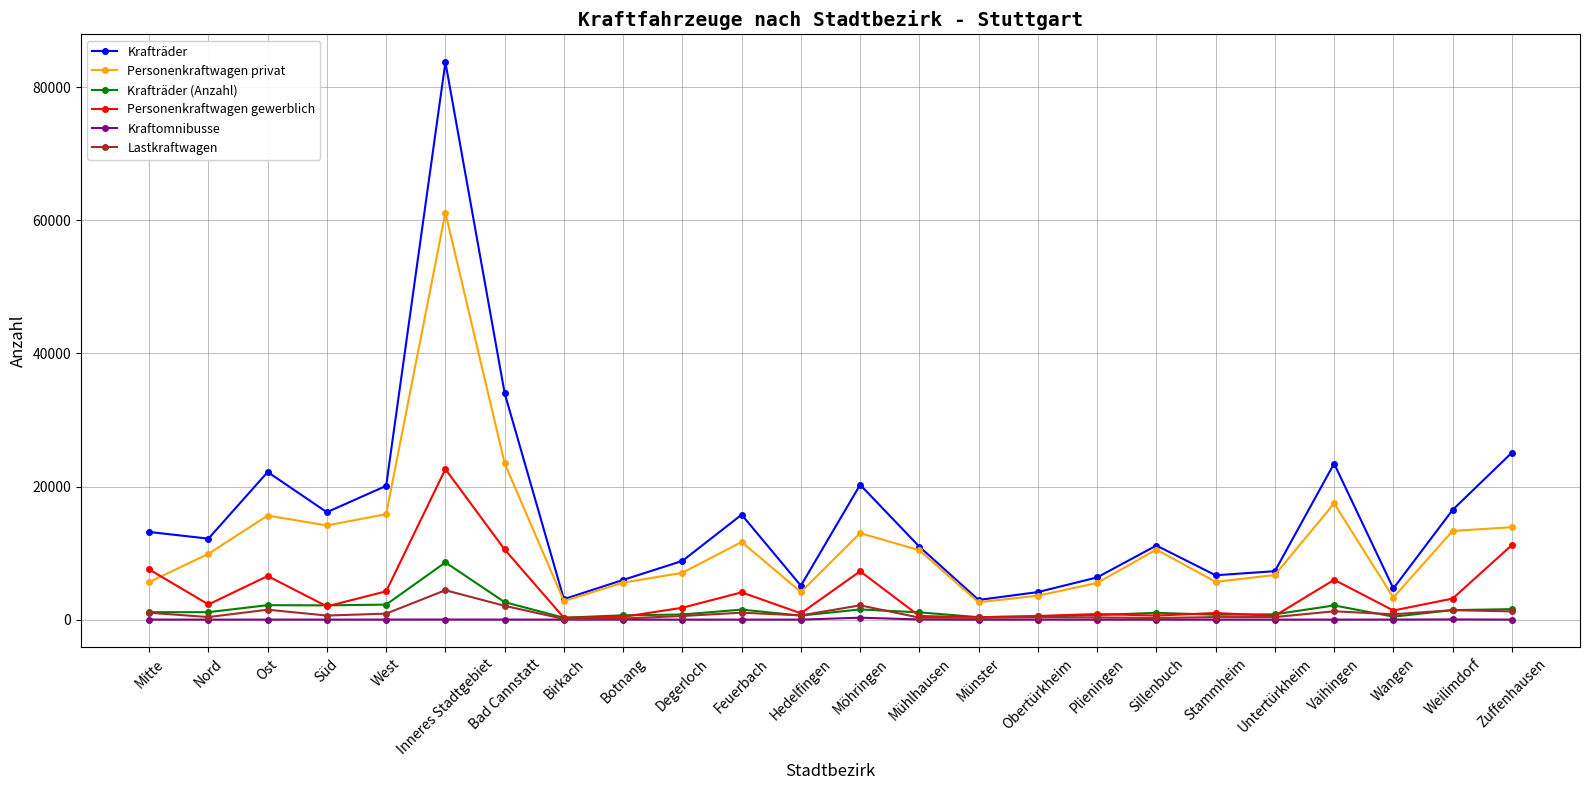

What is the difference between the Personenkraftwagen privat values at Untertürkheim and Birkach?

3913